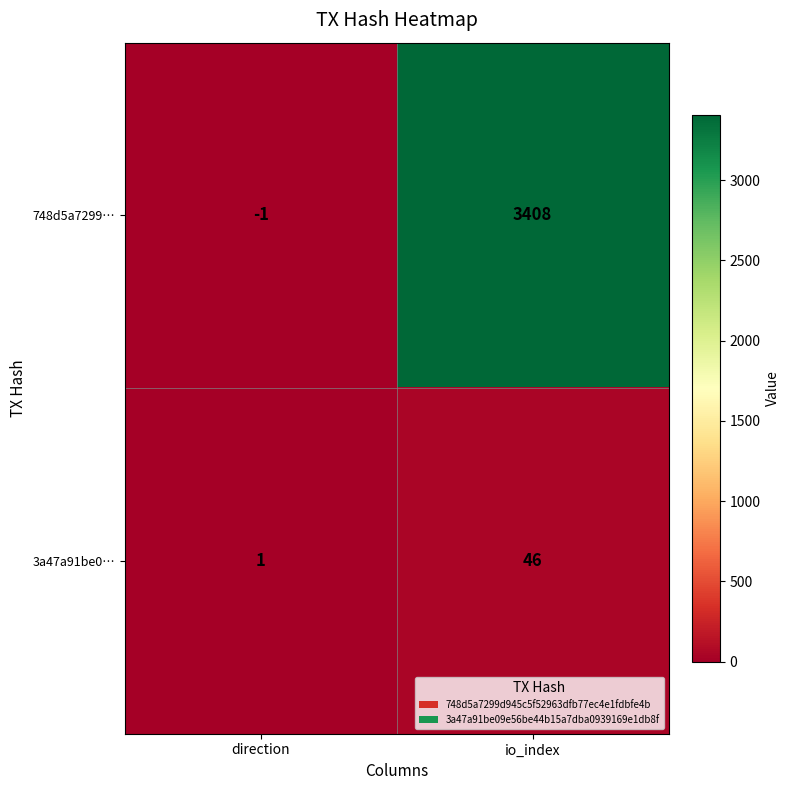

The value of 3a47a91be0… at direction is 1. True or false?

True